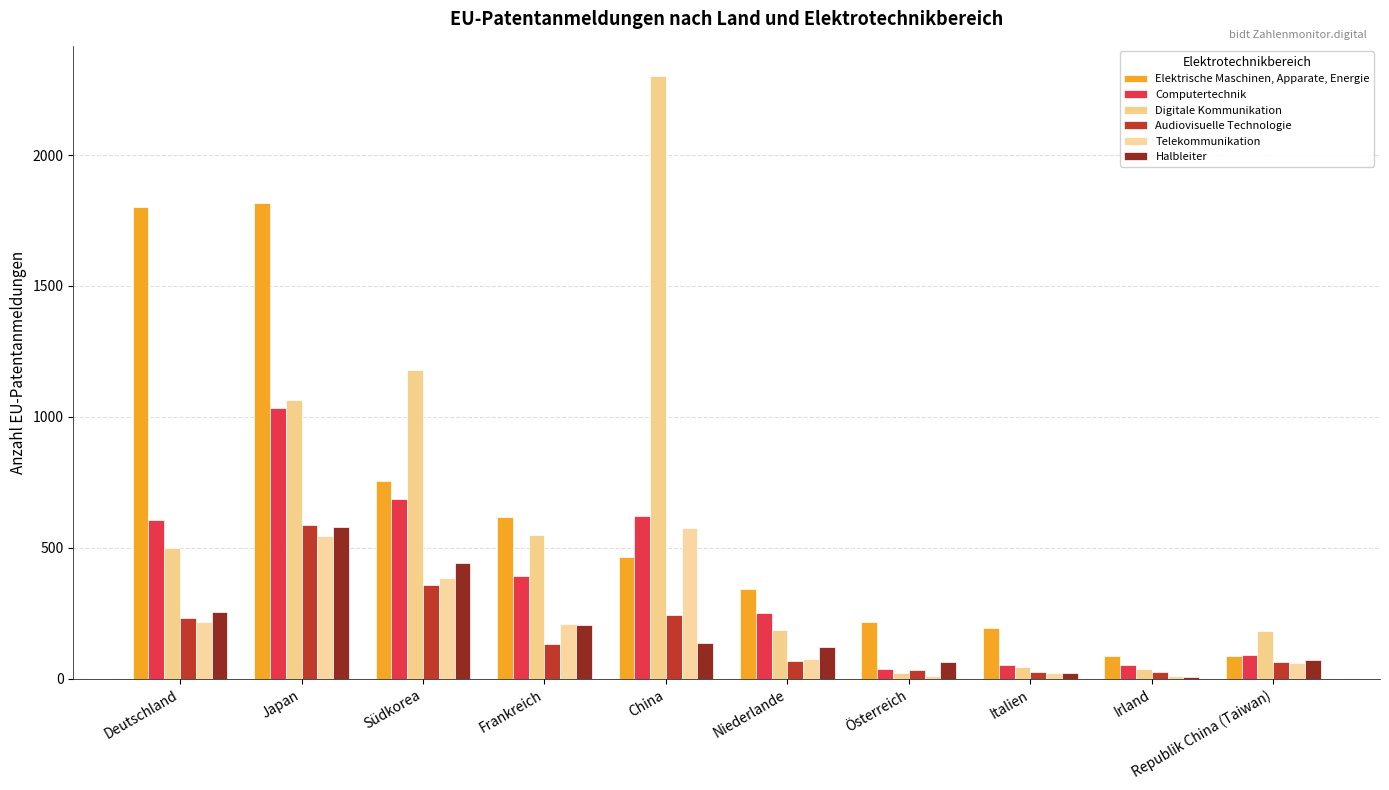

What is the highest value of the Computertechnik series?

1034